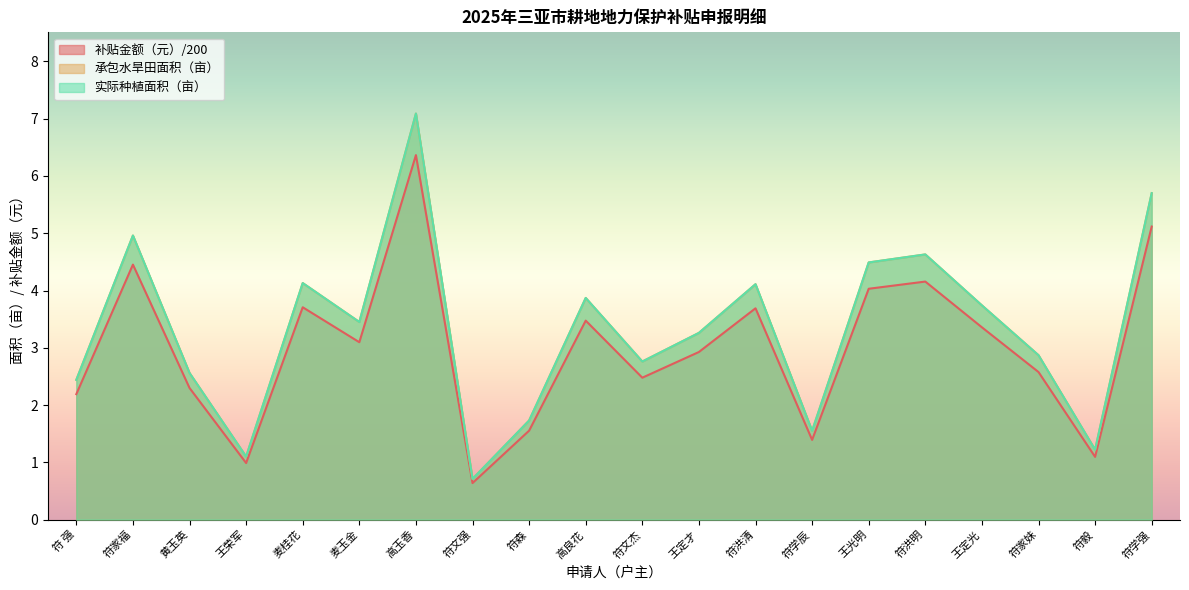

In 承包水旱田面积（亩）, how many points are lower than both neighbors (excluding endpoints)?

6